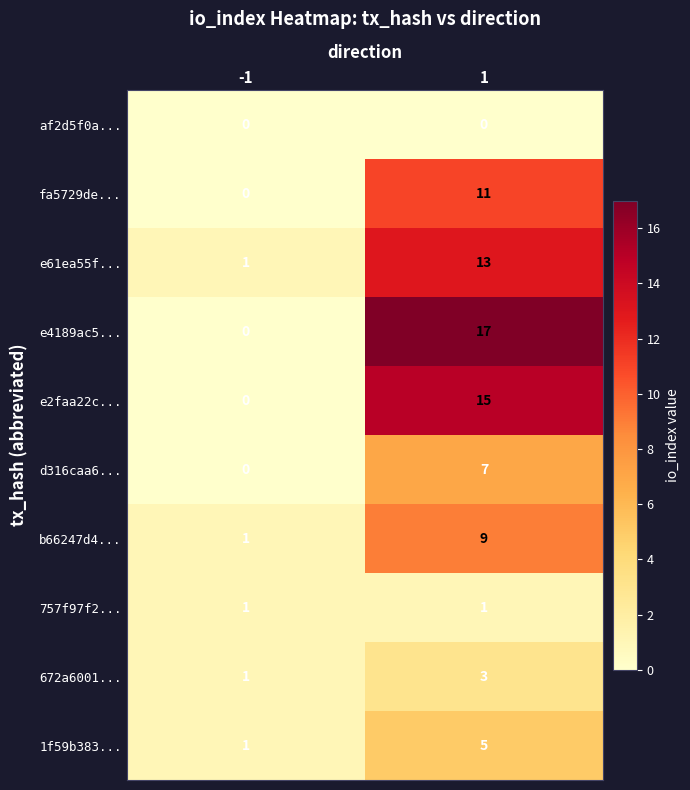

What is the greatest value displayed?

17